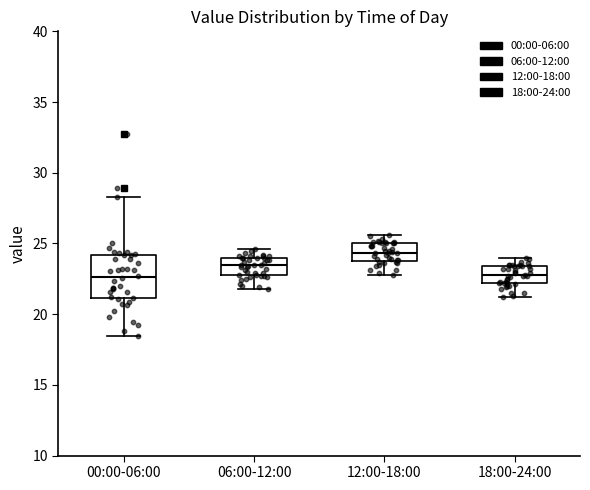

Reading left to right, read every box against the y-axis: the position of its median line, the range the box covers, and the ends of its whiskers. The values are not printed on the chart, so give them approximately, as read against the axis.

00:00-06:00: median 22.5, box 21.0 to 24.0, whiskers 18.5 to 28.5
06:00-12:00: median 23.5, box 23.0 to 24.0, whiskers 22.0 to 24.5
12:00-18:00: median 24.5, box 24.0 to 25.0, whiskers 23.0 to 25.5
18:00-24:00: median 23.0, box 22.0 to 23.5, whiskers 21.0 to 24.0